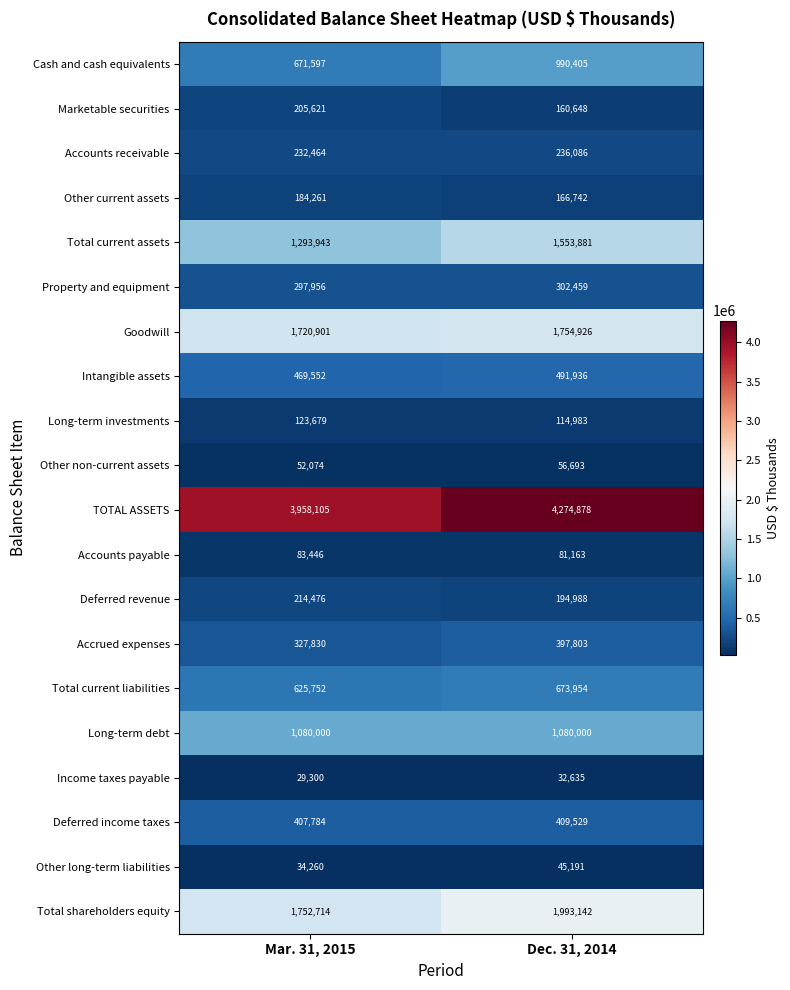

At which category does the chart reach its peak across all series?

Dec. 31, 2014